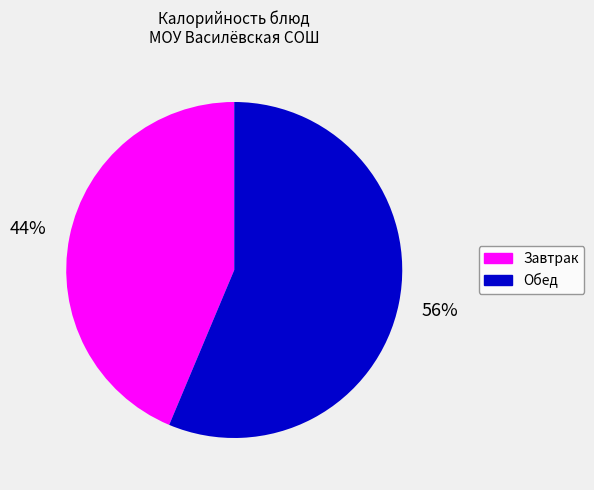

To the nearest percent, what is the average slice percentage?

50%